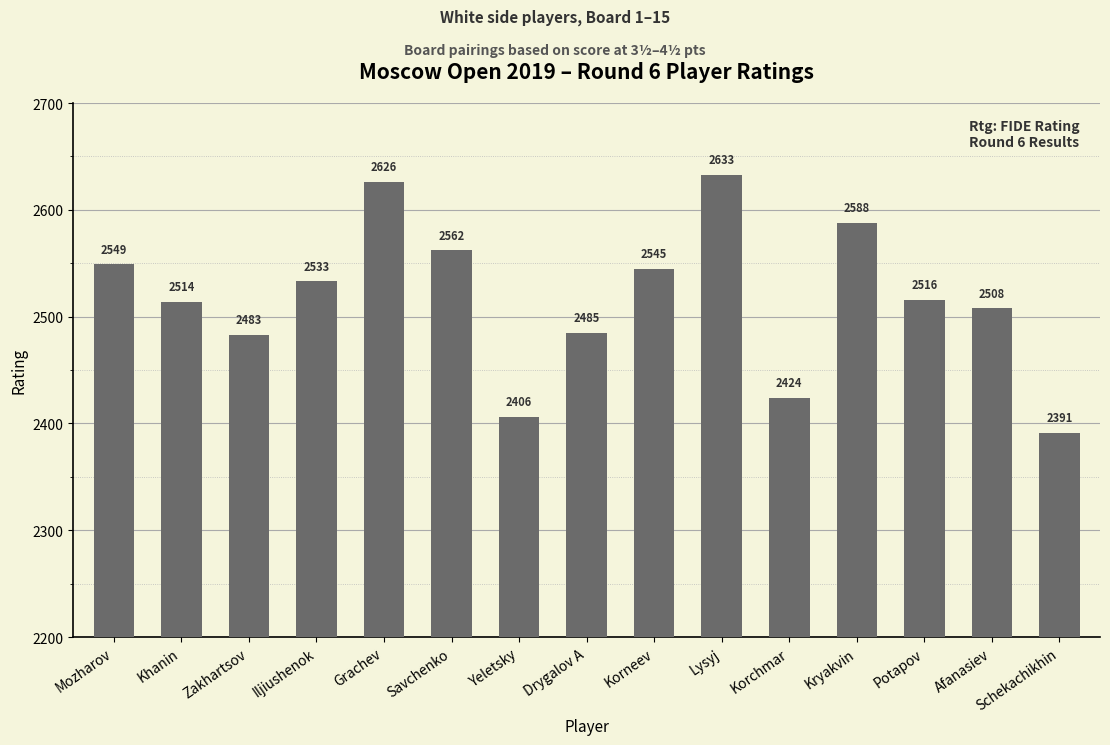

List the labels in order of value, smallest first.

Schekachikhin, Yeletsky, Korchmar, Zakhartsov, Drygalov A, Afanasiev, Khanin, Potapov, Iljiushenok, Korneev, Mozharov, Savchenko, Kryakvin, Grachev, Lysyj